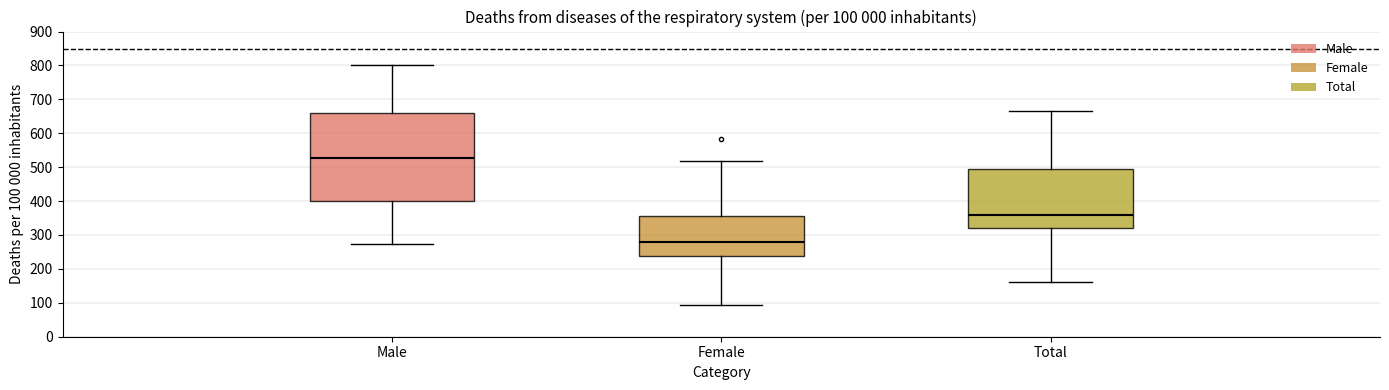

Comparing the boxes themselves (not the whiskers), which one is the tallest?

Male